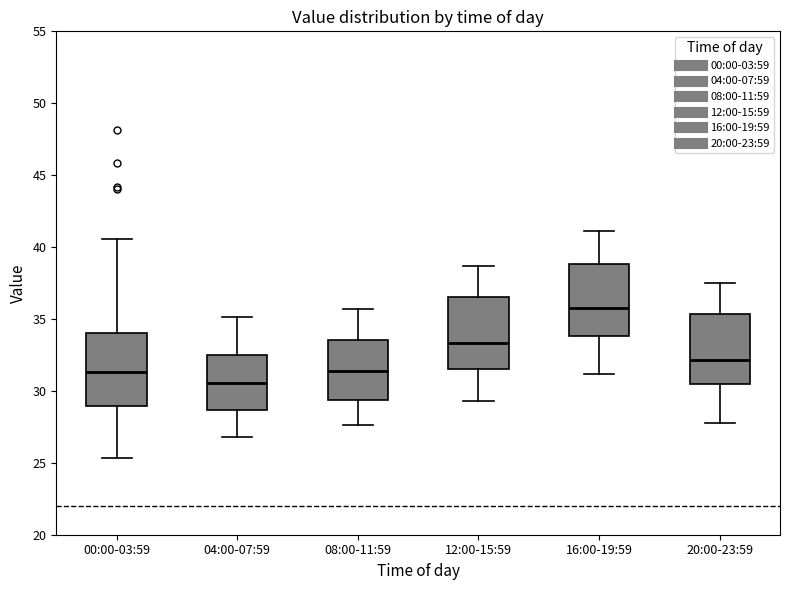

Reading left to right, read every box against the y-axis: the position of its median line, the range the box covers, and the ends of its whiskers. The values are not printed on the chart, so give them approximately, as read against the axis.

00:00-03:59: median 31.5, box 29.0 to 34.0, whiskers 25.5 to 40.5
04:00-07:59: median 30.5, box 28.5 to 32.5, whiskers 27.0 to 35.0
08:00-11:59: median 31.5, box 29.5 to 33.5, whiskers 27.5 to 35.5
12:00-15:59: median 33.5, box 31.5 to 36.5, whiskers 29.5 to 38.5
16:00-19:59: median 36.0, box 34.0 to 39.0, whiskers 31.0 to 41.0
20:00-23:59: median 32.0, box 30.5 to 35.5, whiskers 28.0 to 37.5